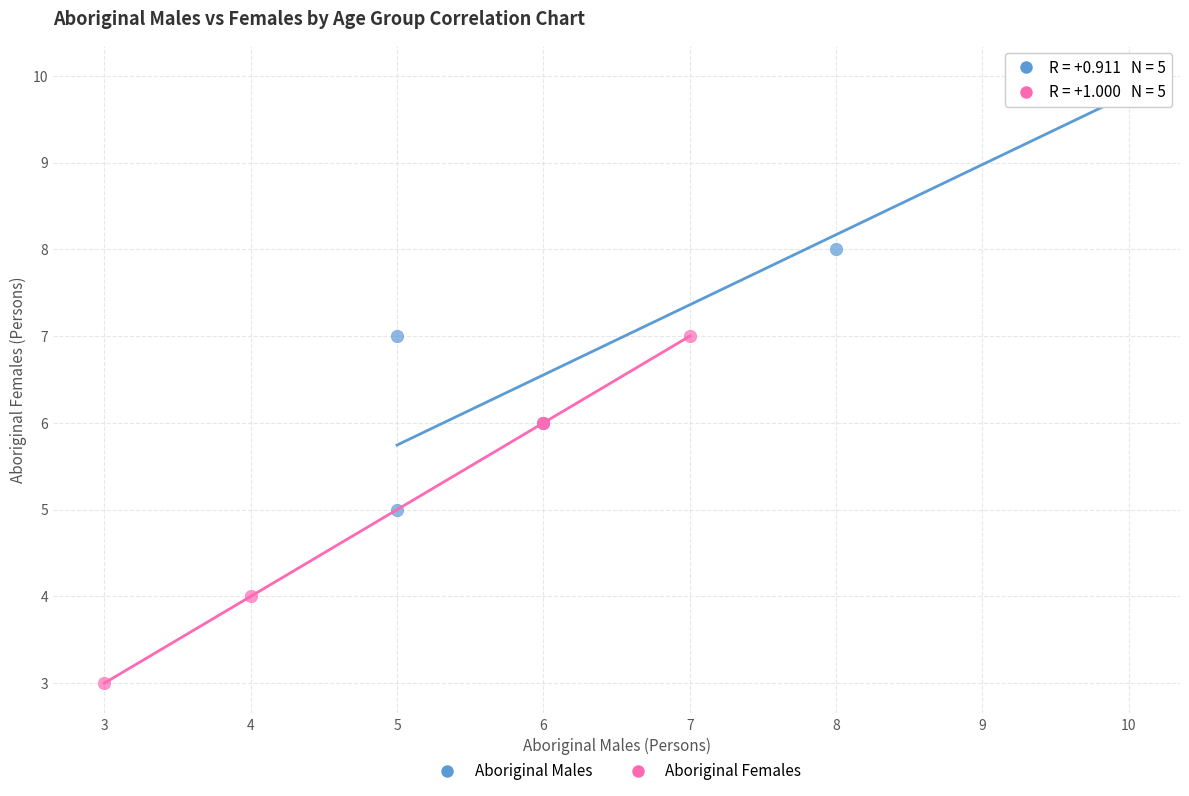

Which series reaches the minimum Y coordinate?

Aboriginal Females